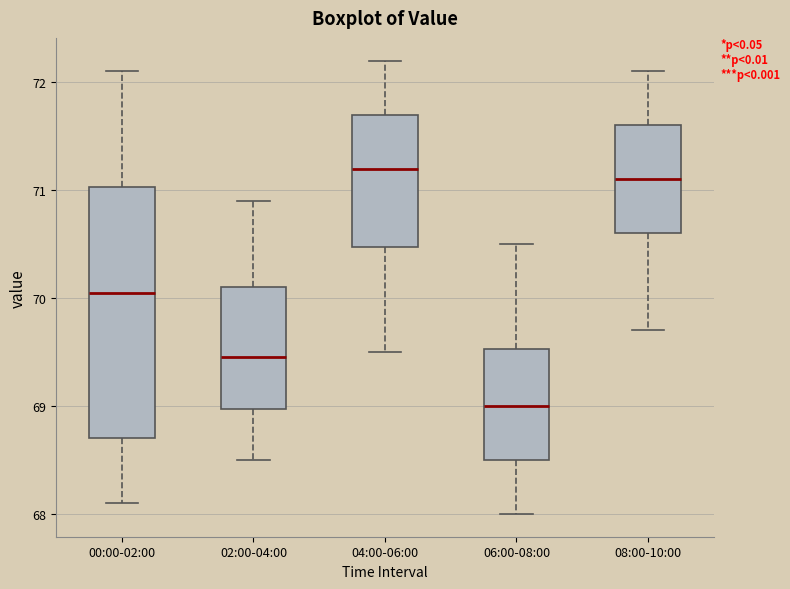

Comparing the boxes themselves (not the whiskers), which one is the tallest?

00:00-02:00